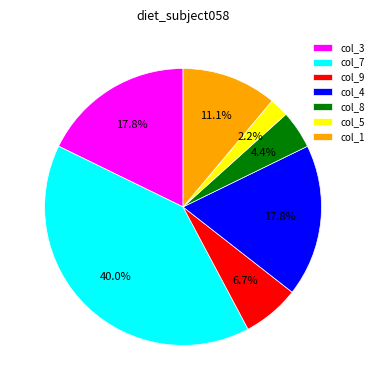

The col_3 slice represents 24% of the pie. True or false?

False